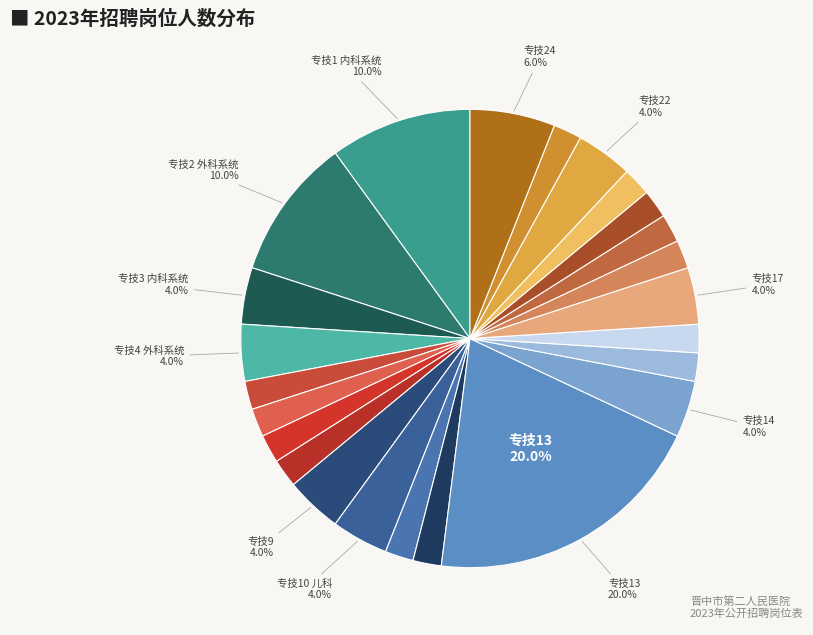

Count the number of slices in the pie.

24